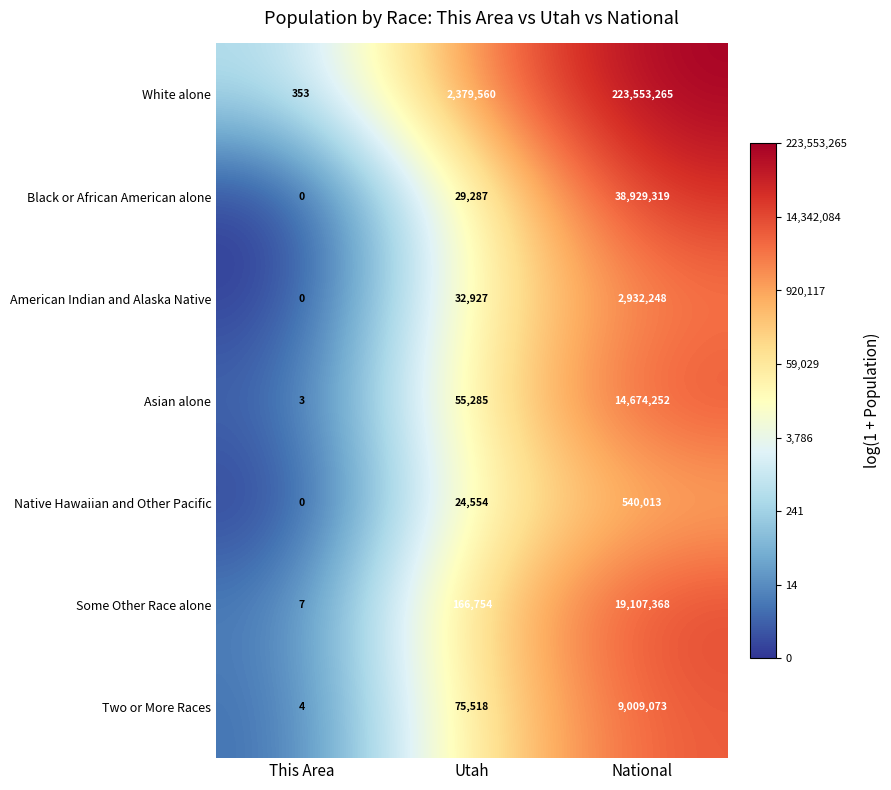

Which category has the highest value across all series?

National